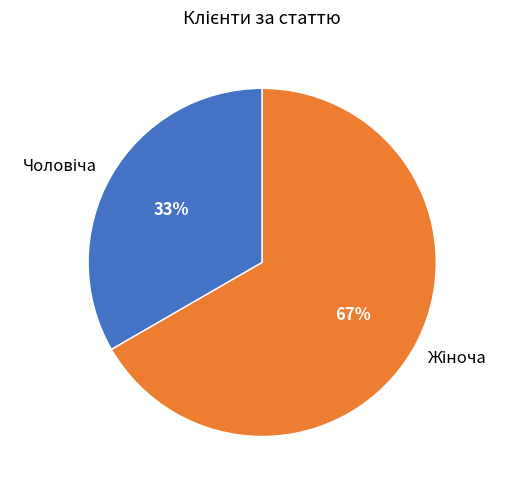

To the nearest percent, what is the average slice percentage?

50%